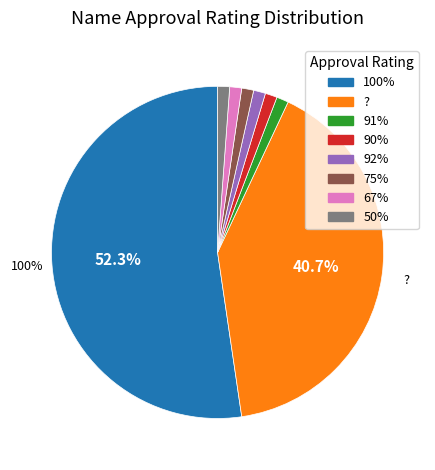

What is the ratio of the value at ? to the value at 75%?

35.0